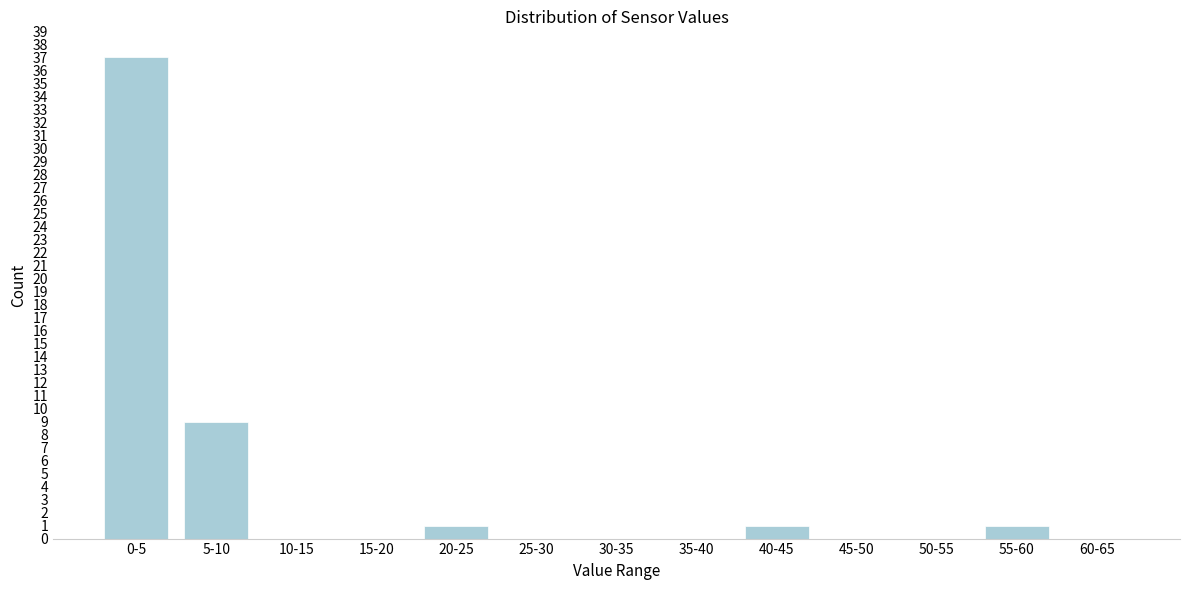

Reading left to right, list all the values displayed in this chart.

0-5=37	5-10=9	10-15=0	15-20=0	20-25=1	25-30=0	30-35=0	35-40=0	40-45=1	45-50=0	50-55=0	55-60=1	60-65=0